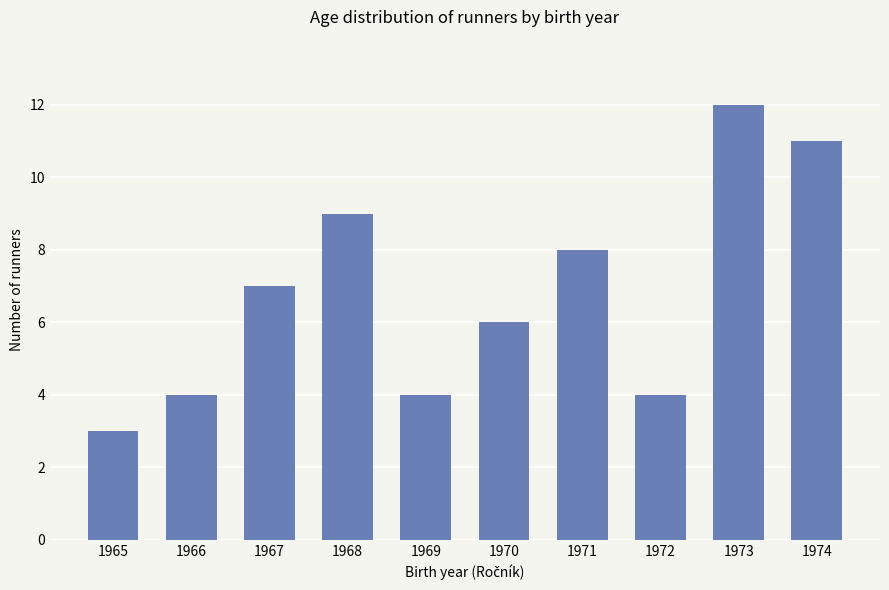

Which label corresponds to the largest value in the chart?

1973